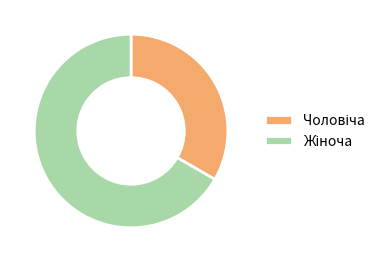

Does any single category account for the majority?

Yes